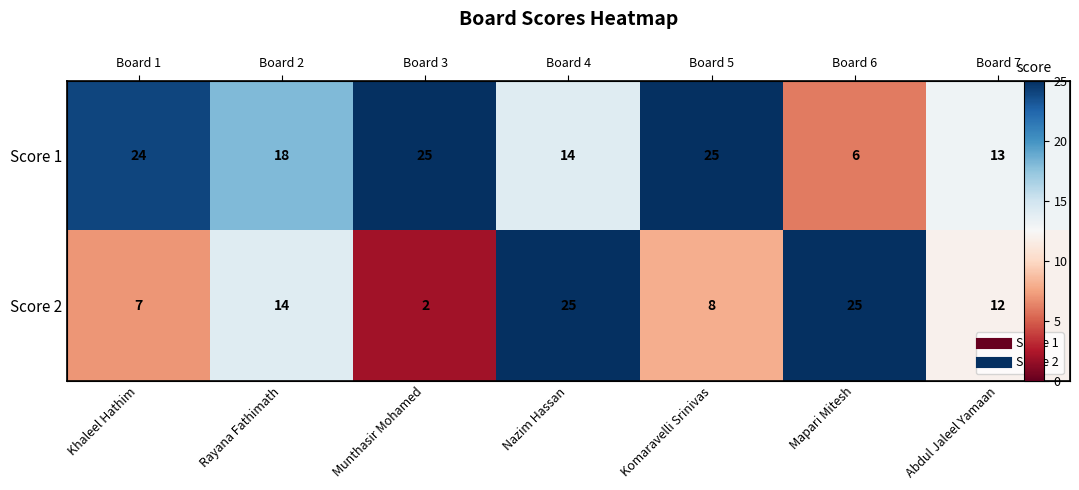

Is it true that Score 1 equals 10 at Mapari Mitesh?

False